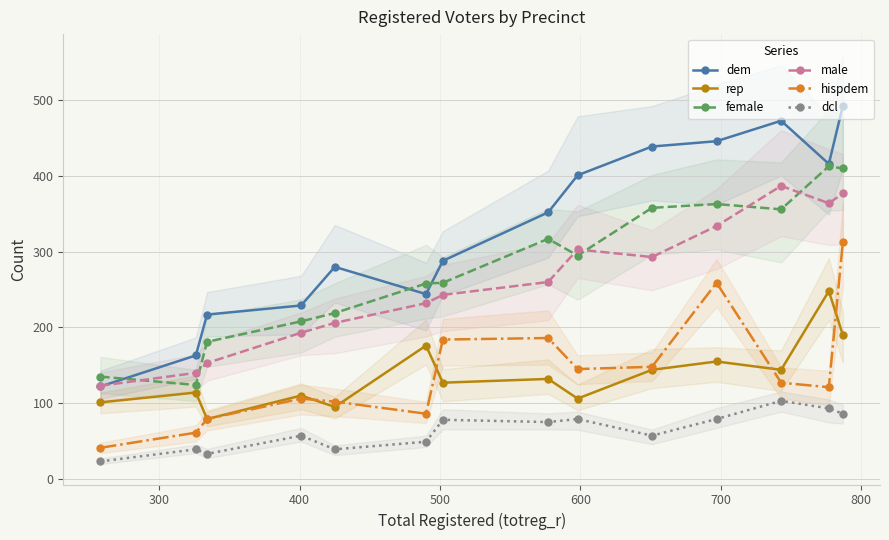

True or false: dem and hispdem cross at least once.

False